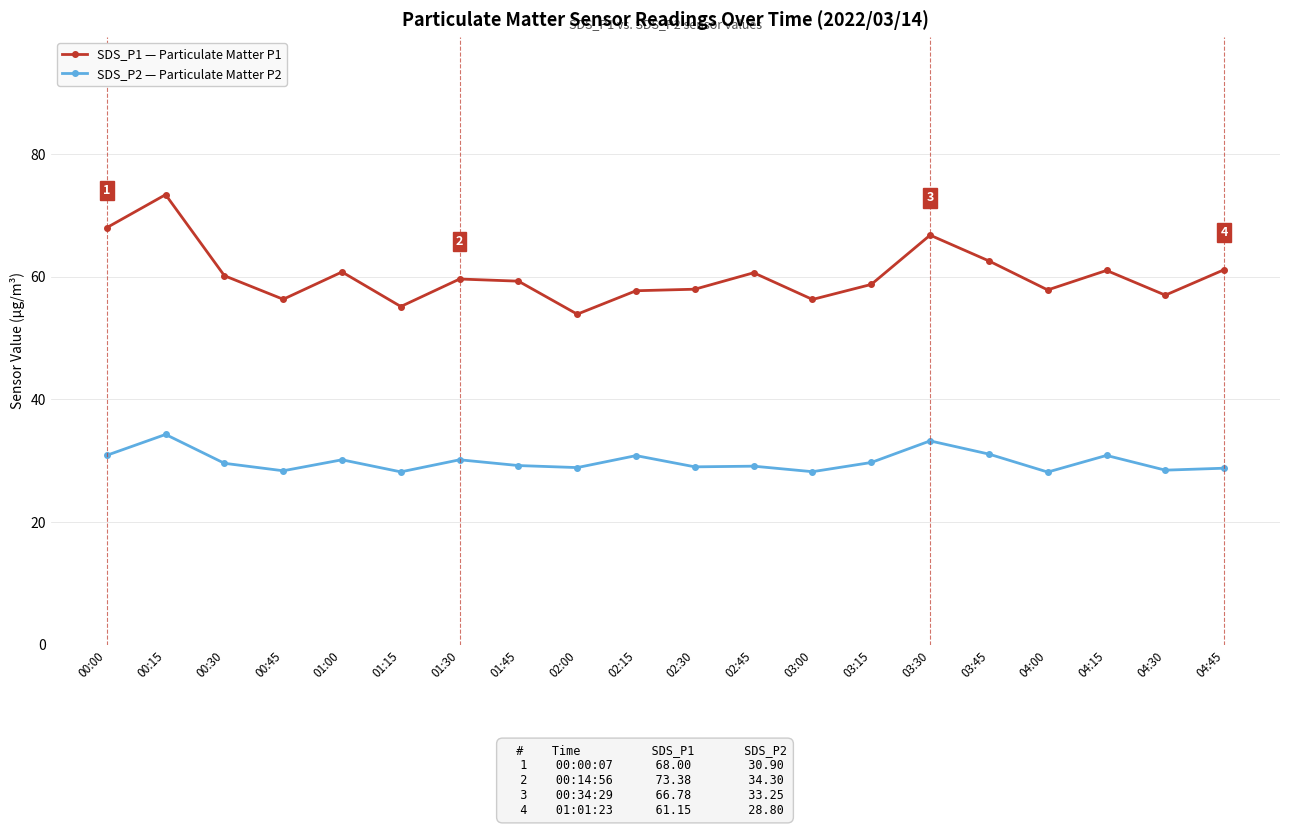

True or false: SDS_P1 — Particulate Matter P1 and SDS_P2 — Particulate Matter P2 intersect in this chart.

False